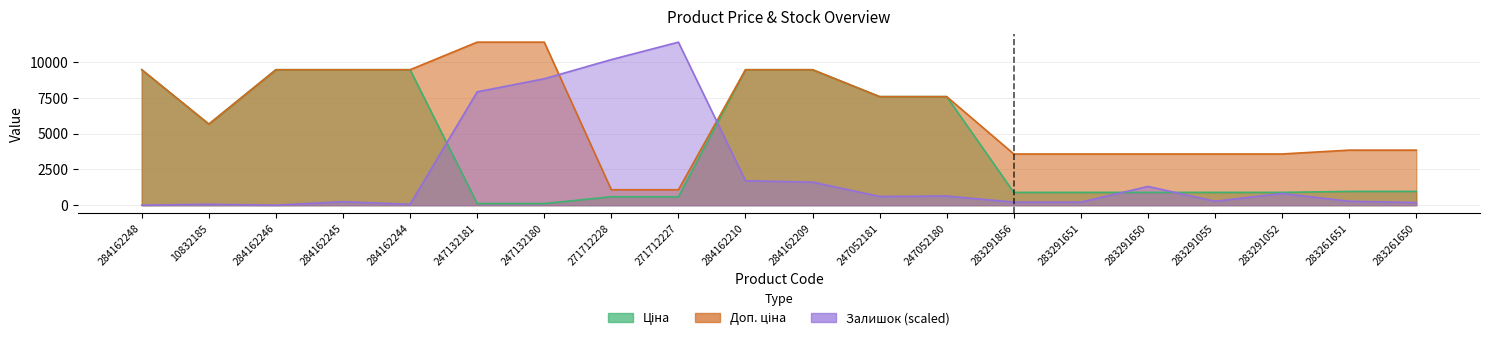

What is the difference between the highest and lowest values at 284162210?

7771.6